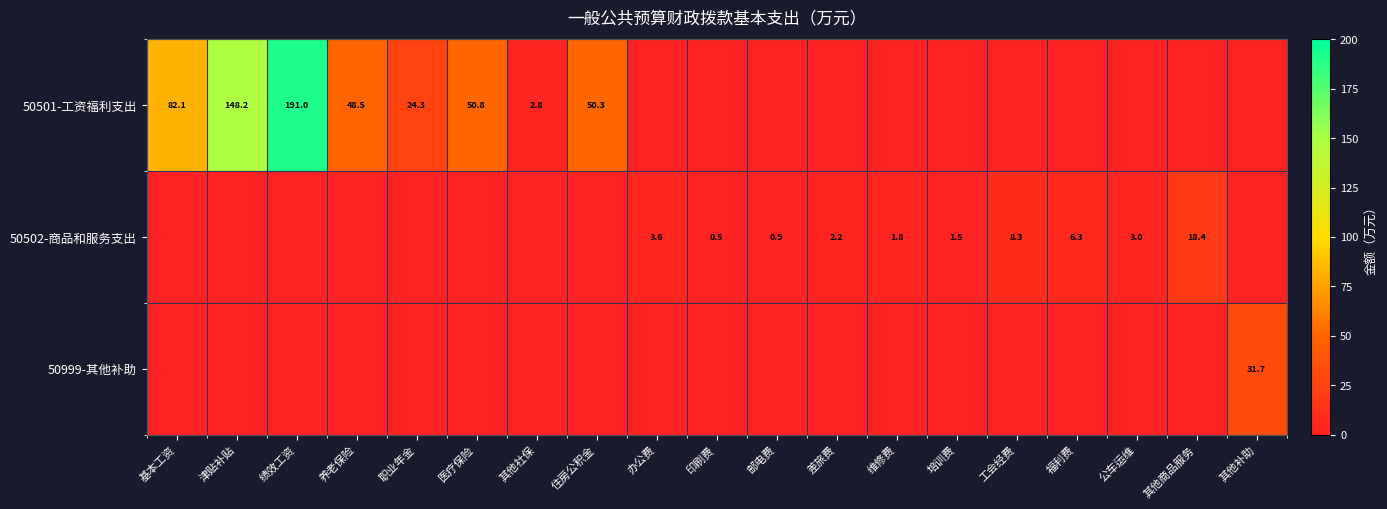

What is the total value across all series at 培训费?

1.5